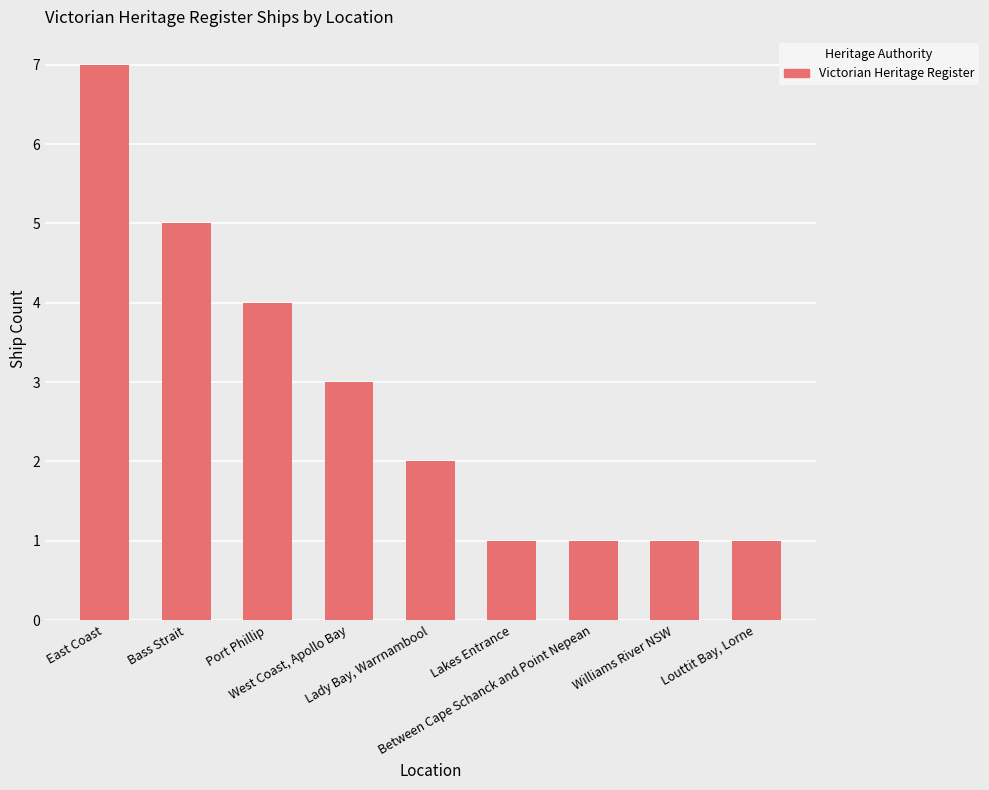

What is the greatest value displayed?

7